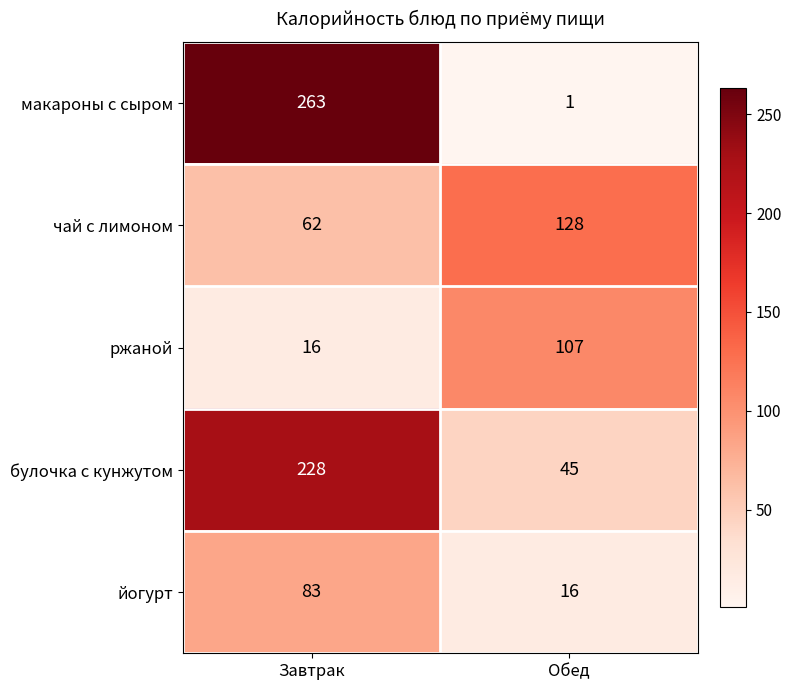

What is the approximate value of булочка с кунжутом at Обед?

45